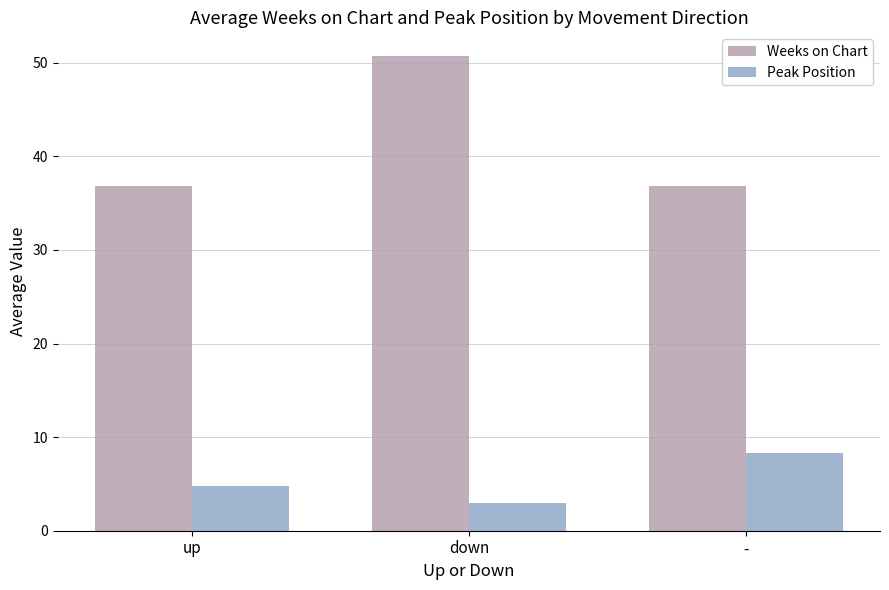

Is the value of Peak Position at - greater than the value of Weeks on Chart at down?

No